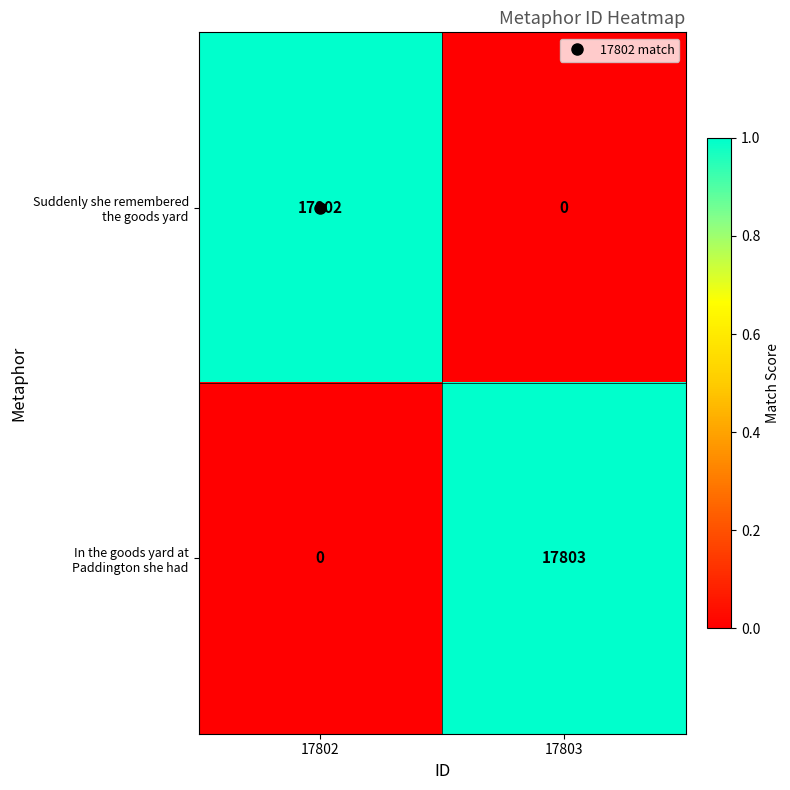

How many categories are shown in the chart?

2